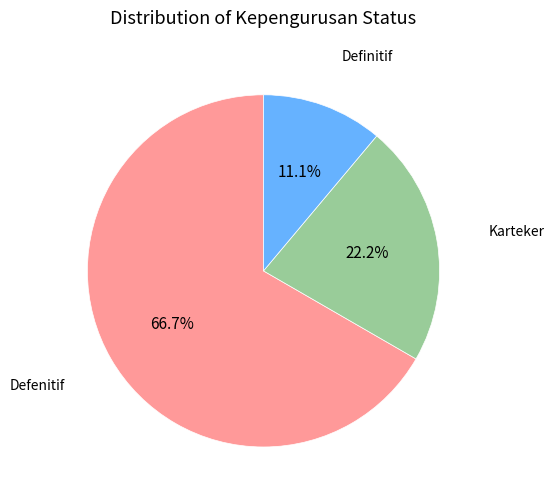

Count the number of slices in the pie.

3